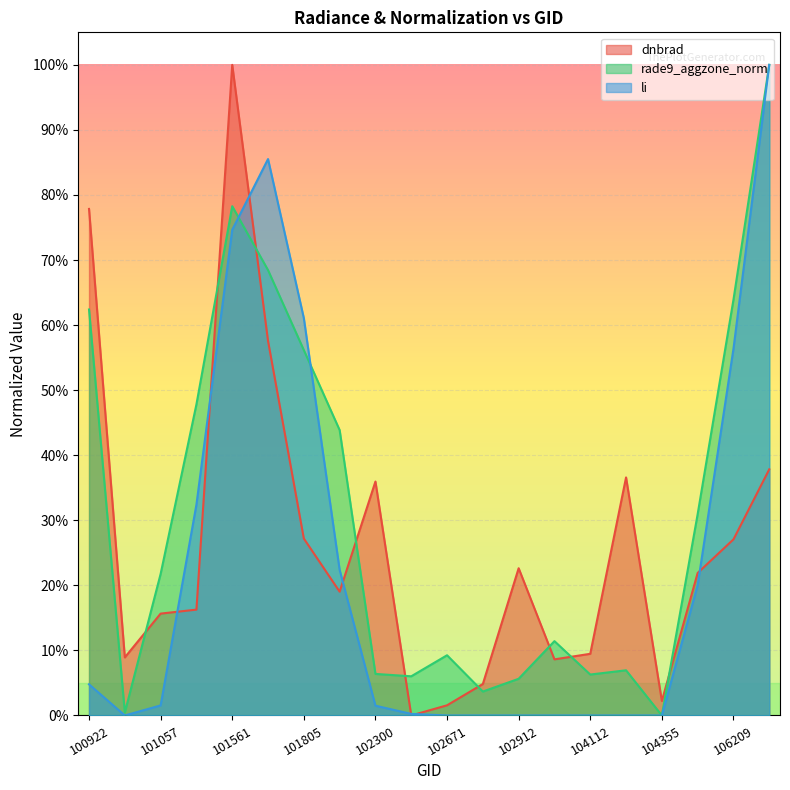

How many lines are shown in the chart?

3